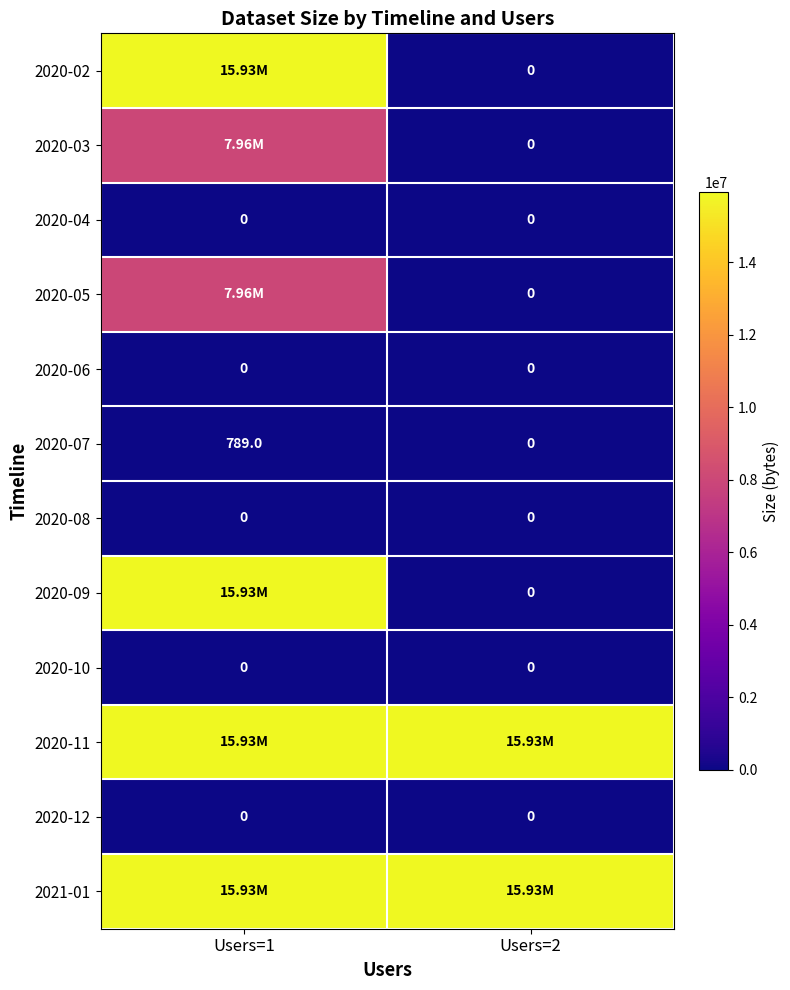

At how many categories does at least one series exceed 2297971?

2